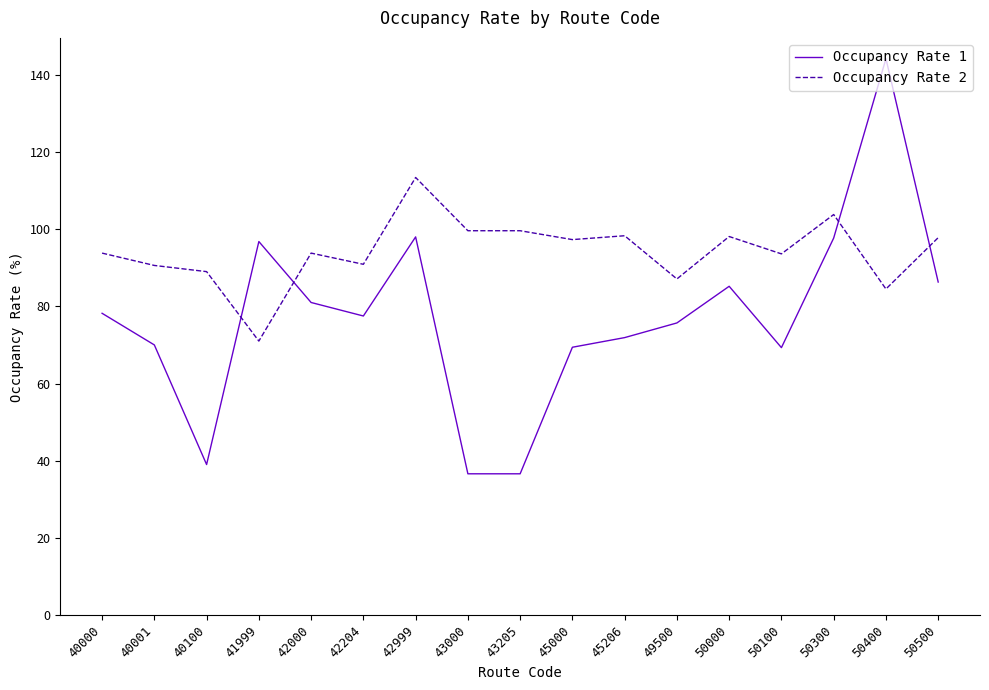

True or false: Occupancy Rate 2 has a value of 84.5 at 50400.

True